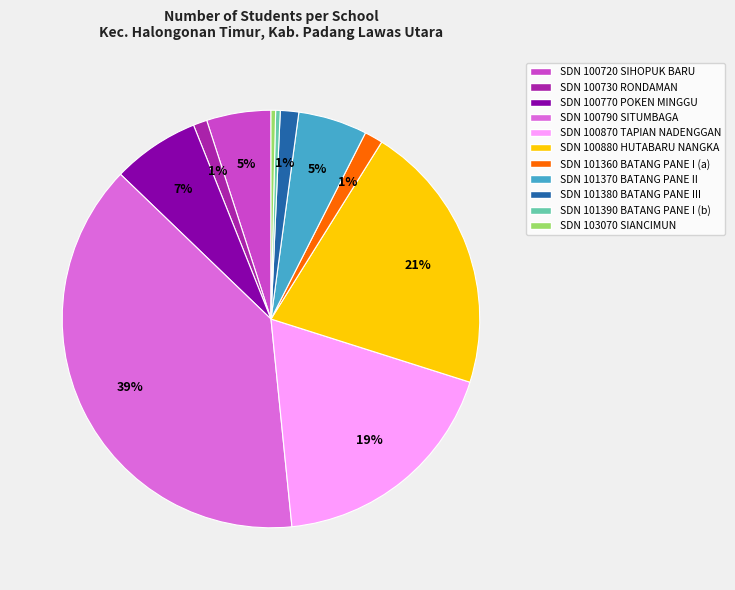

Is there a majority slice in this chart?

No